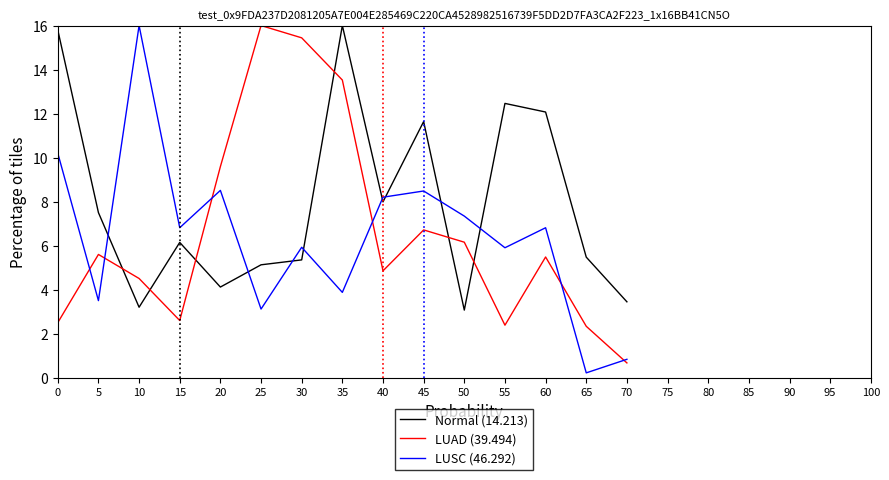

Which category has the highest value in the LUAD (39.494) series?

25